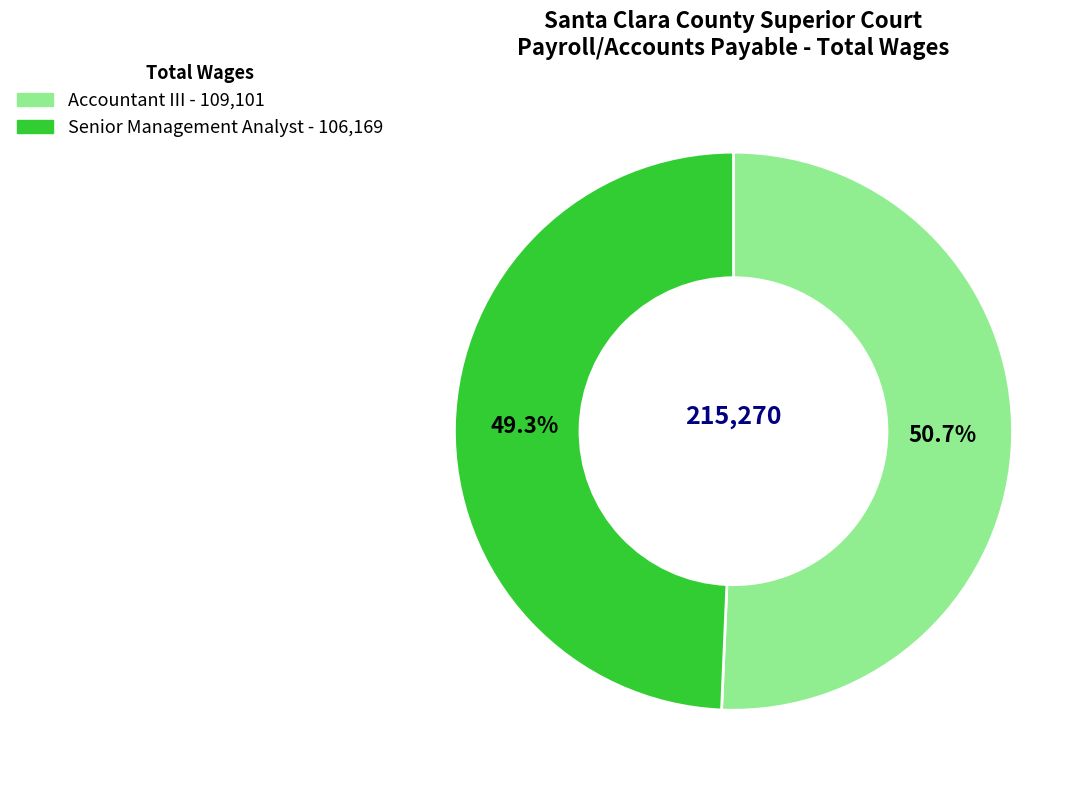

Does Senior Management Analyst represent more than half of the total?

No